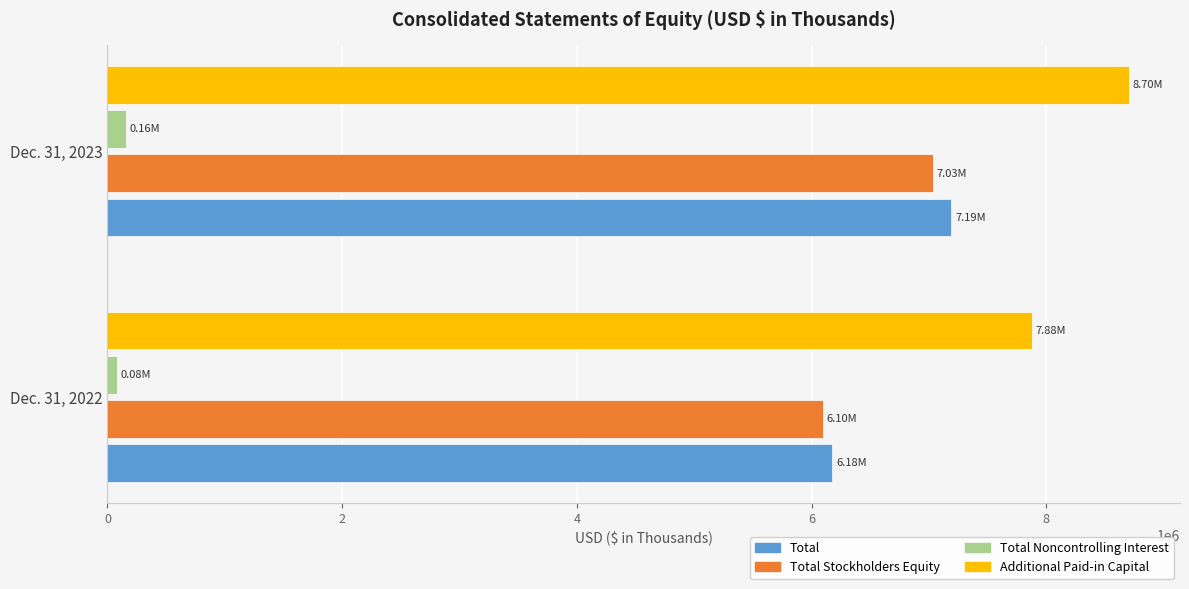

At which category is the sum across all series the highest?

Dec. 31, 2023